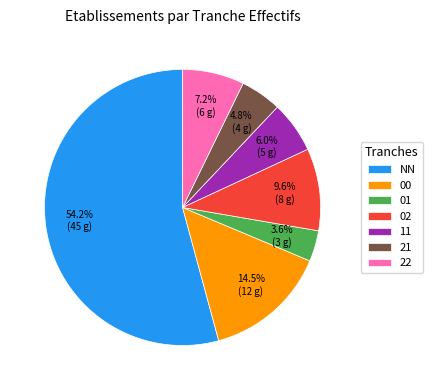

The 00 slice represents 2% of the pie. True or false?

False